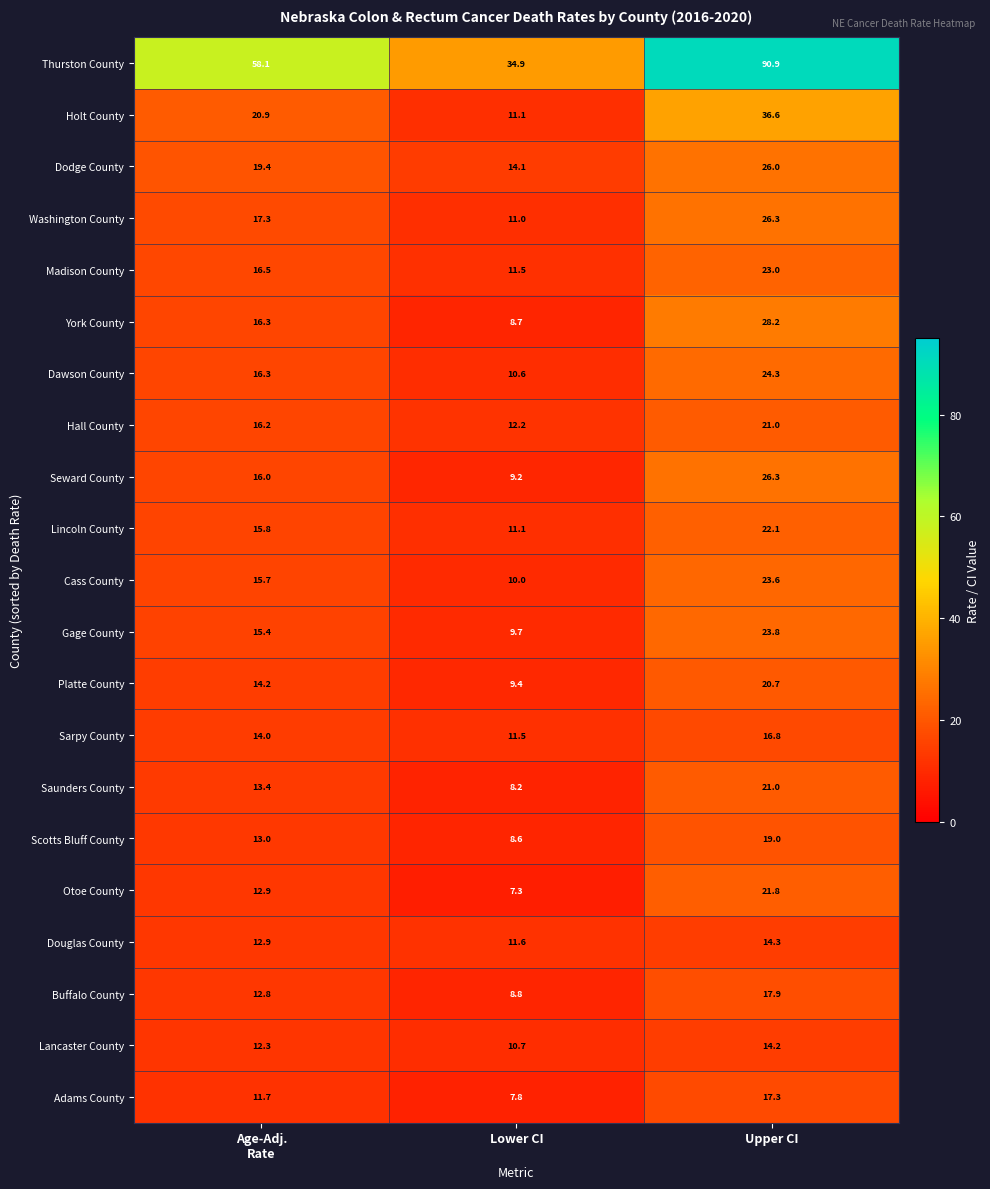

What is the greatest value displayed?

90.9